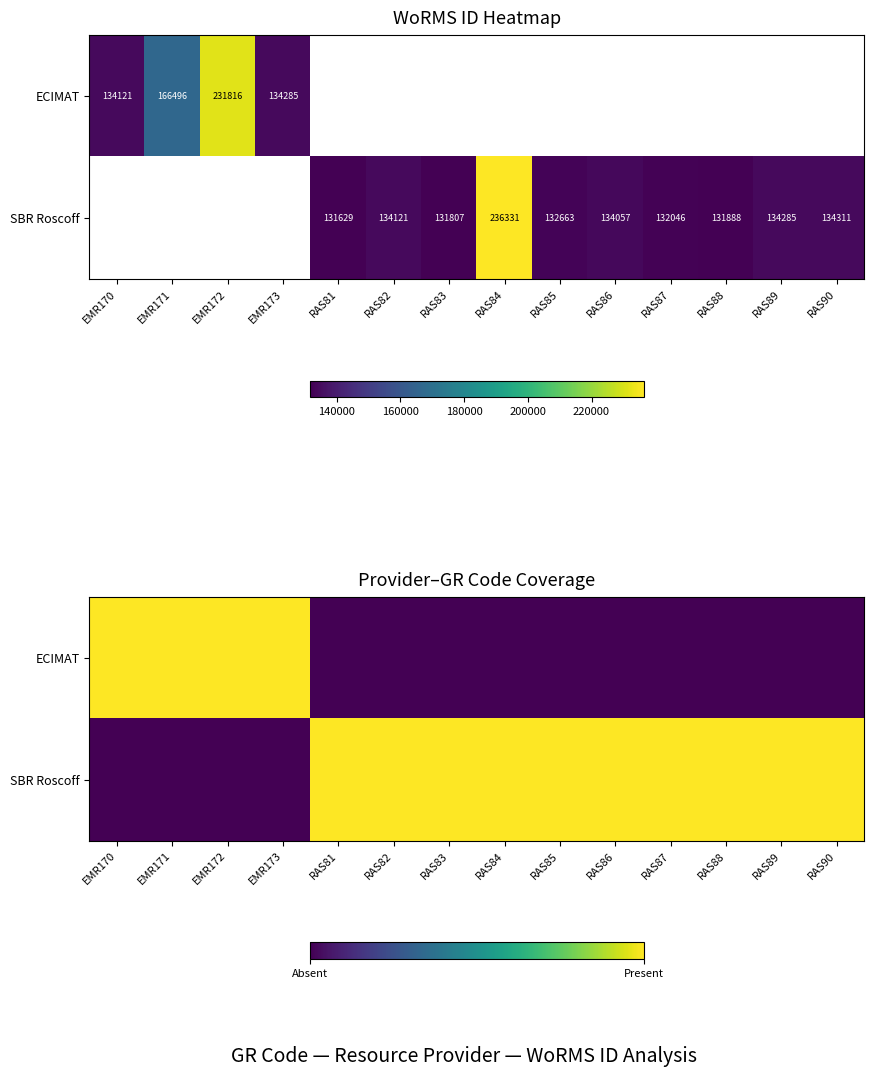

How many categories are shown in the chart?

14